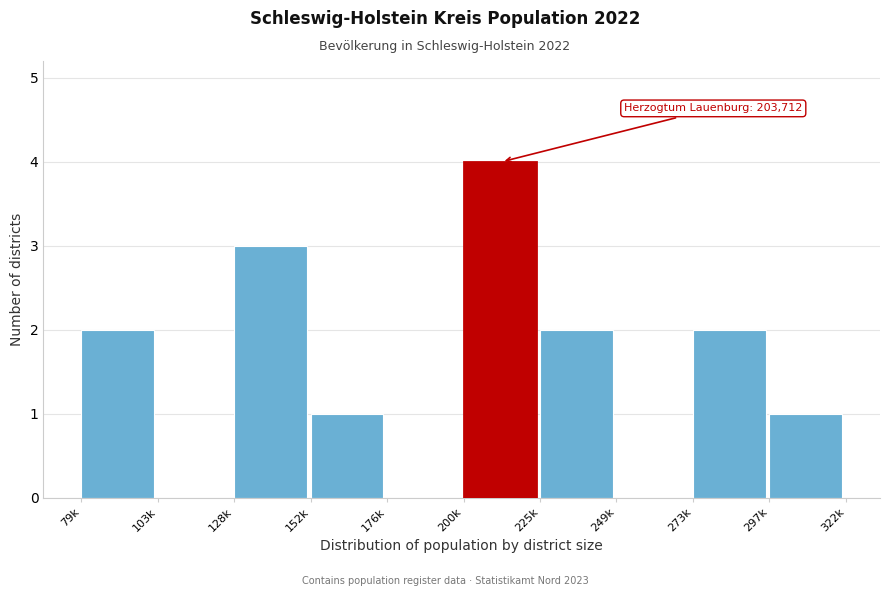

Reading left to right, list all the values displayed in this chart.

79k=2	103k=0	128k=3	152k=1	176k=0	200k=4	225k=2	249k=0	273k=2	297k=1